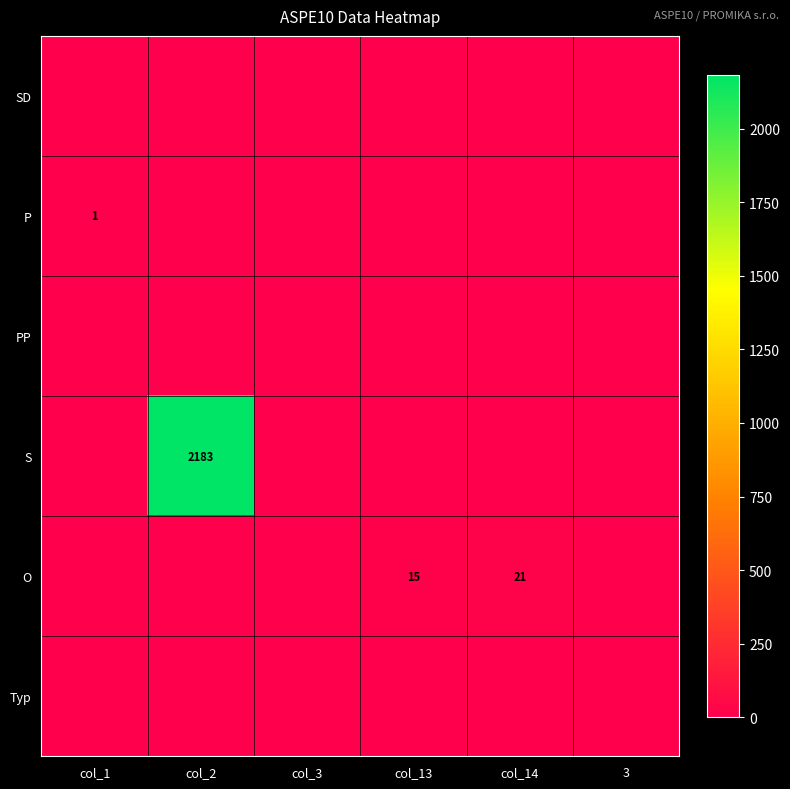

True or false: P has a value of 1 at col_1.

True